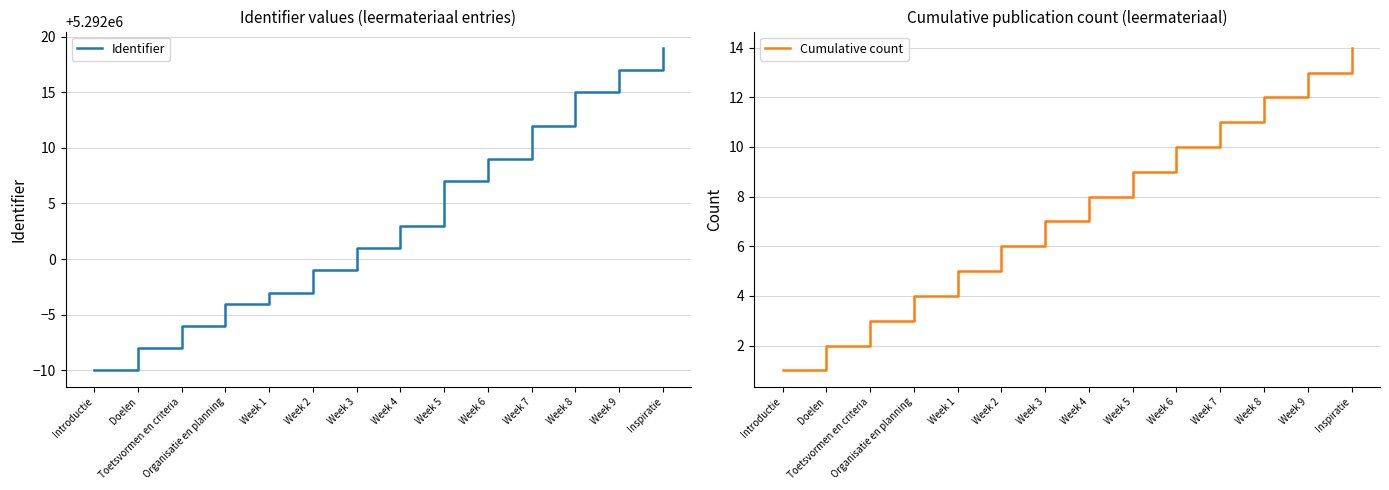

What is the difference between the maximum and minimum values in the Identifier series?

29